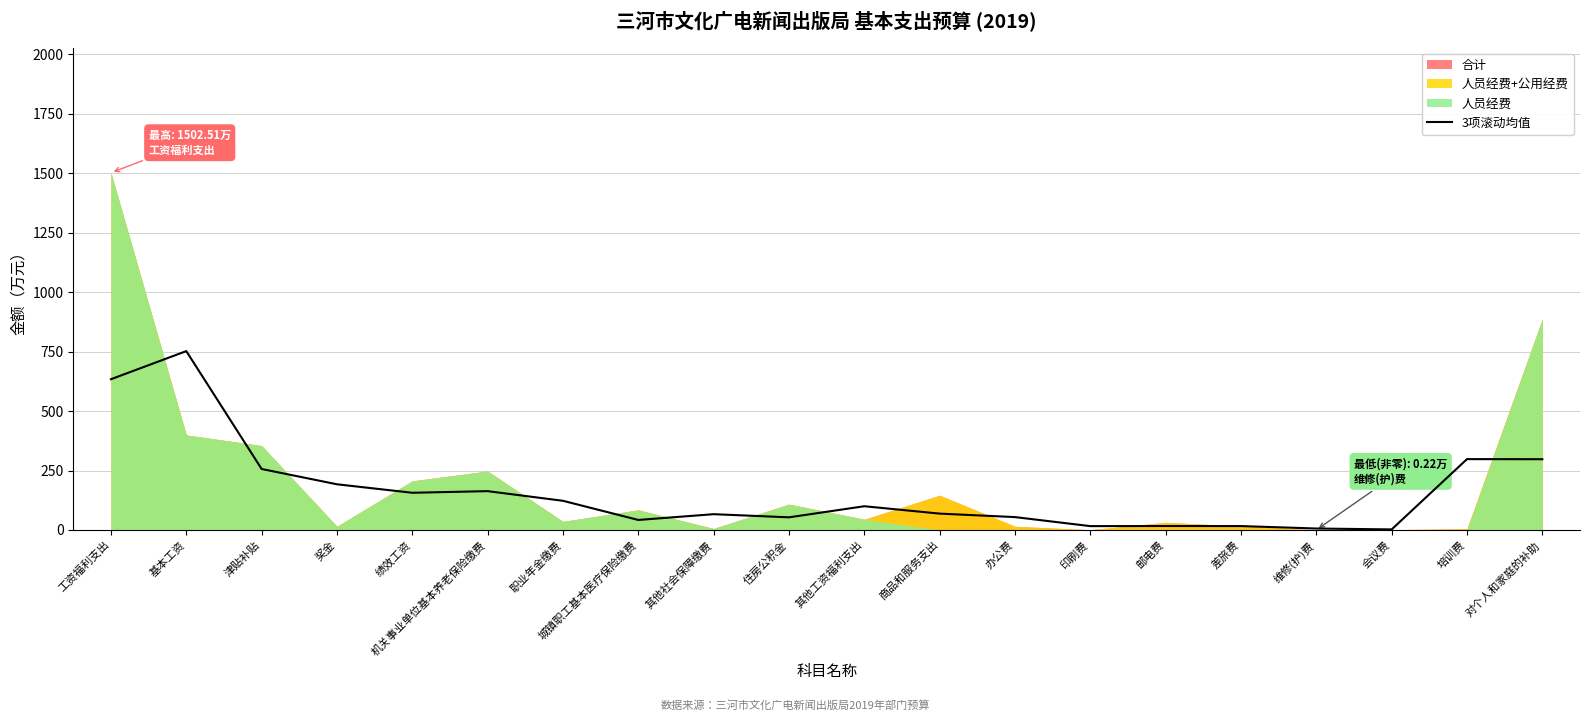

Is it true that the value at 基本工资 is 374.6?

False